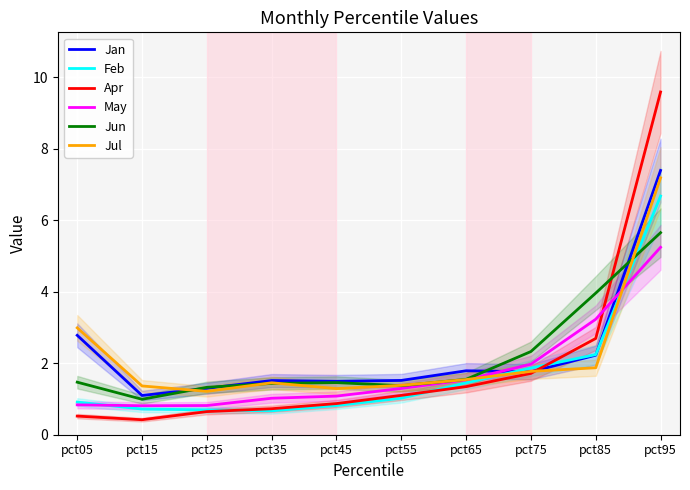

Where is the first local maximum for Jul?

pct35